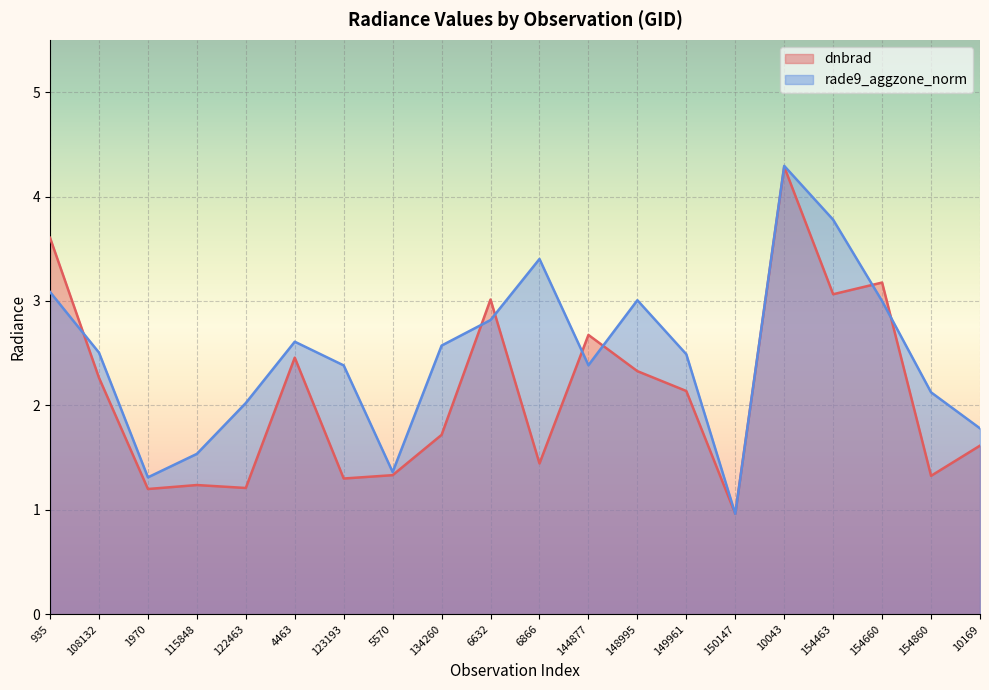

The rade9_aggzone_norm series shows 2.5 at 108132. True or false?

True